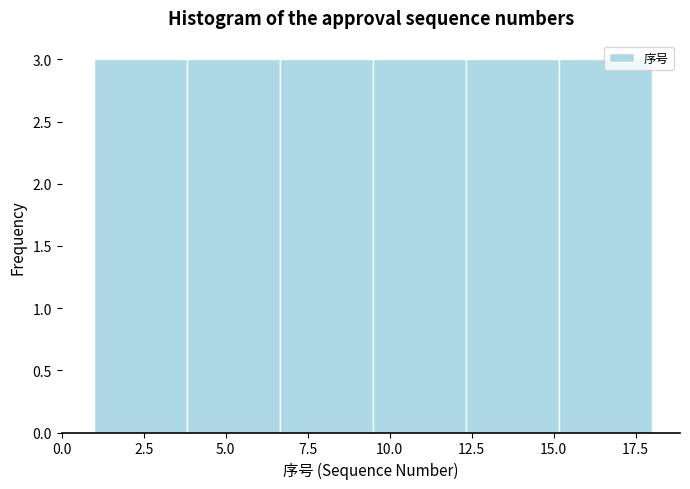

Reading left to right, list every bar in this chart as the range it spans on the x-axis followed by its height. Neither the bar edges nor the heights are printed on the chart, so give them approximately, as read against the axes.

1.0 to 4.0: 3
4.0 to 6.5: 3
6.5 to 9.5: 3
9.5 to 12.5: 3
12.5 to 15.0: 3
15.0 to 18.0: 3